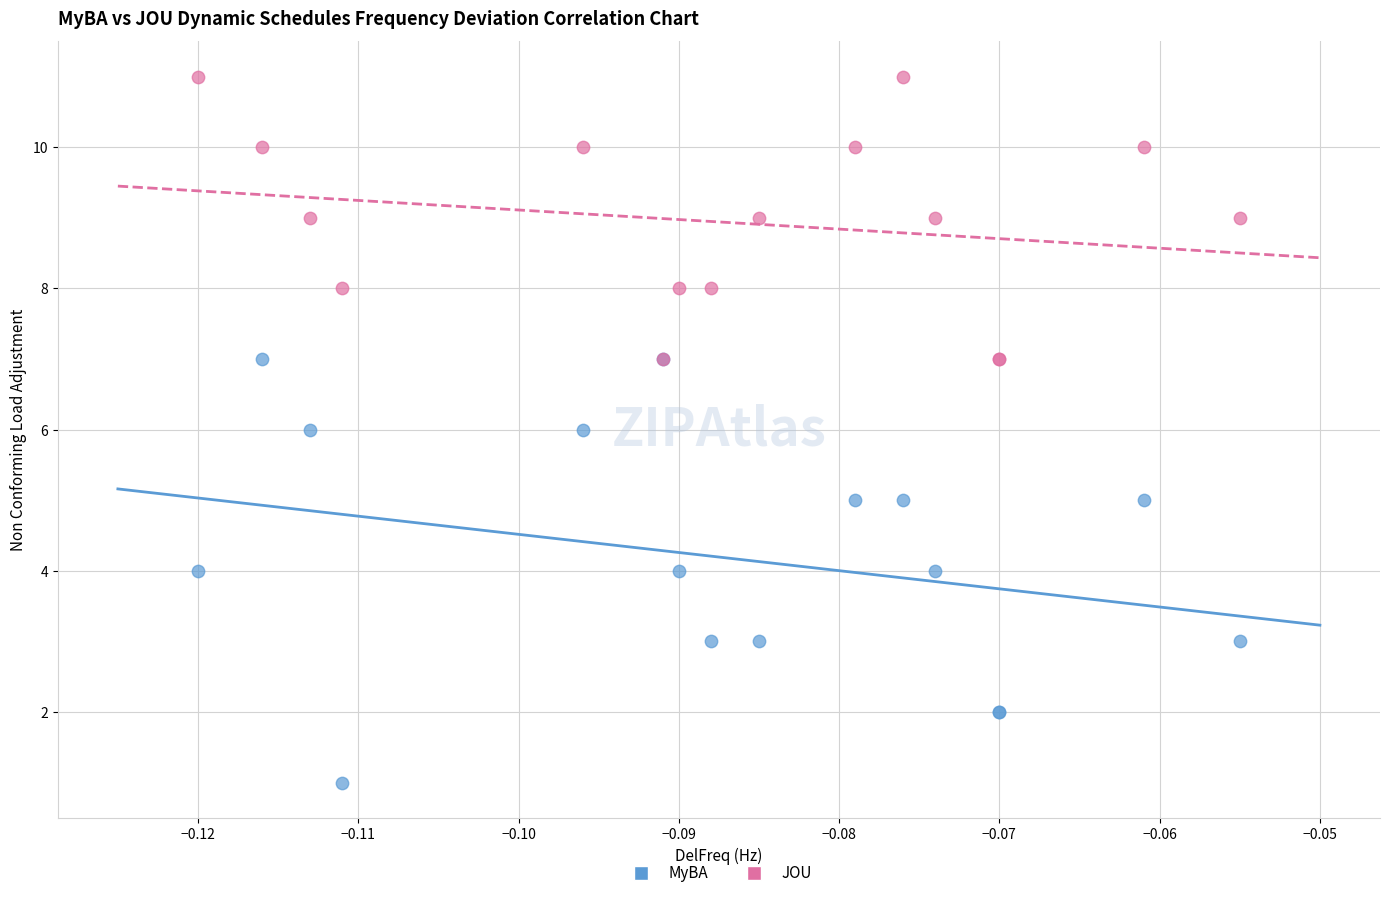

Which series contains the lowest Y value?

MyBA